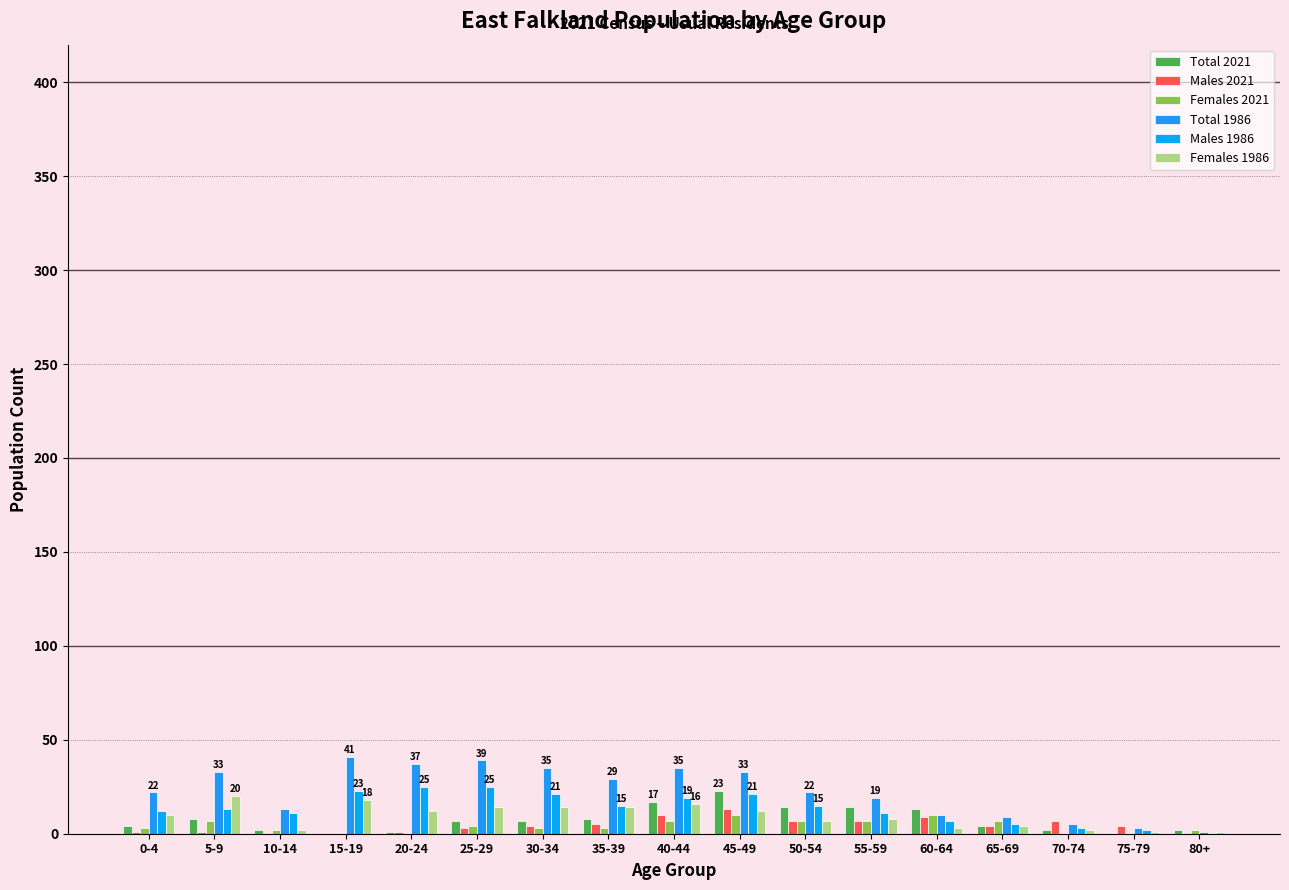

Is the value of Total 2021 at 55-59 greater than the value of Females 1986 at 10-14?

Yes